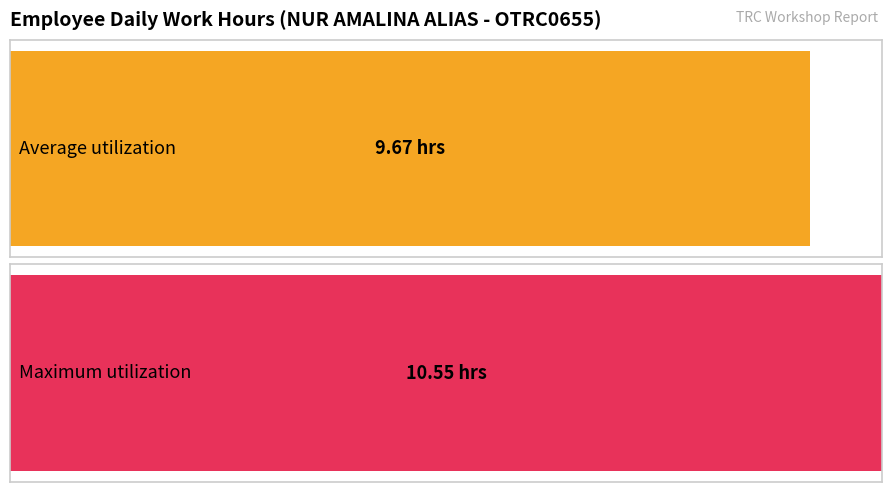

True or false: the data shows -6.4 at 6.

False